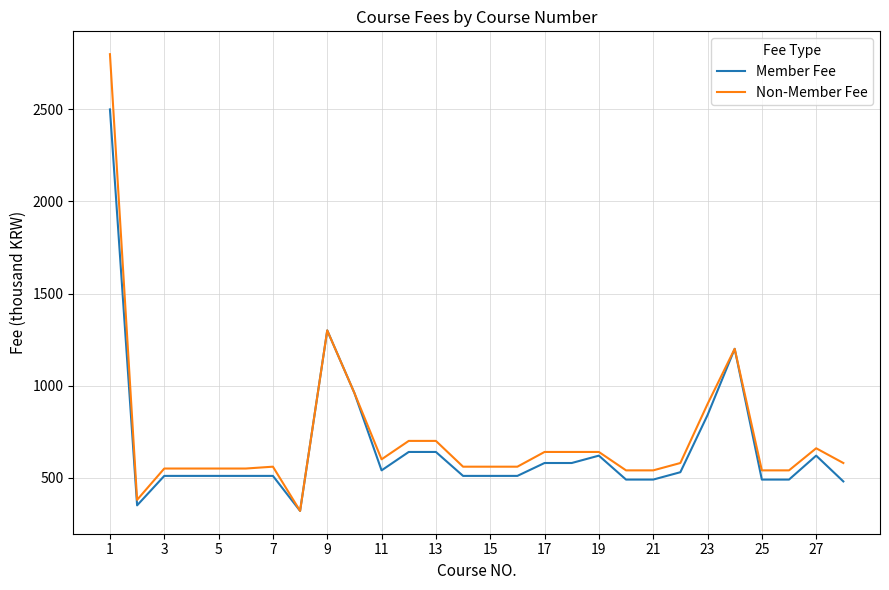

Which series has the widest spread of values?

Non-Member Fee